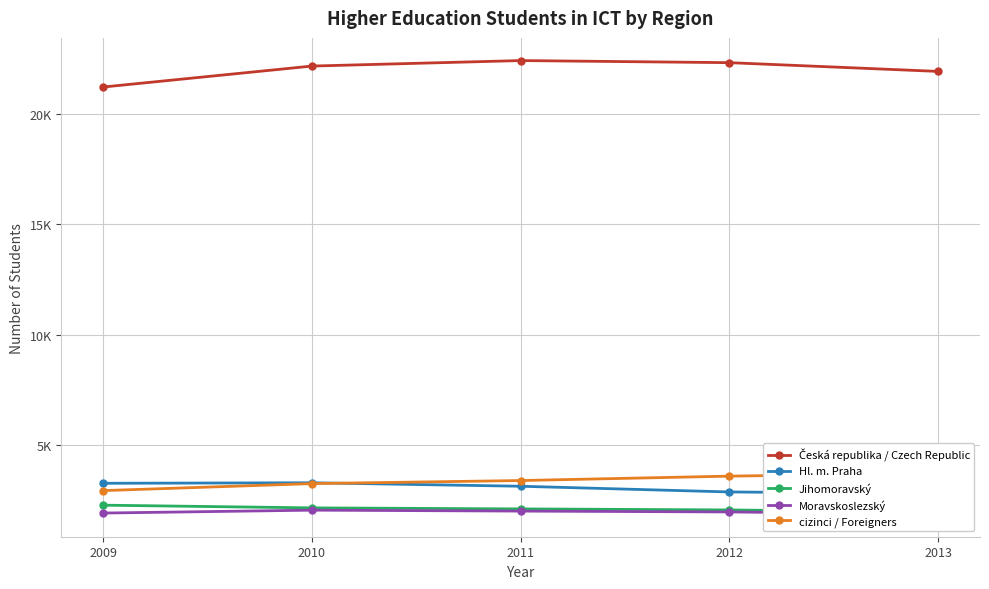

How many data points in Česká republika / Czech Republic are above 22155?

2